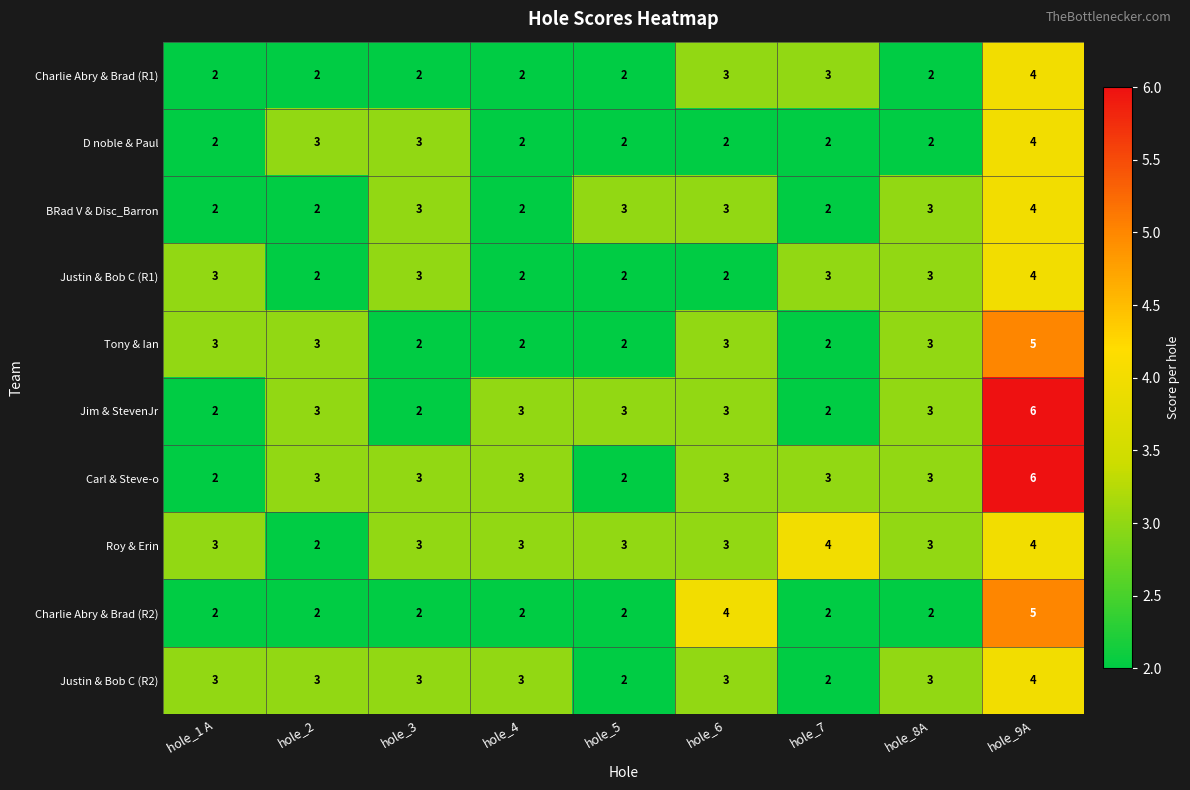

What is the sum of all Justin & Bob C (R2) values?

26